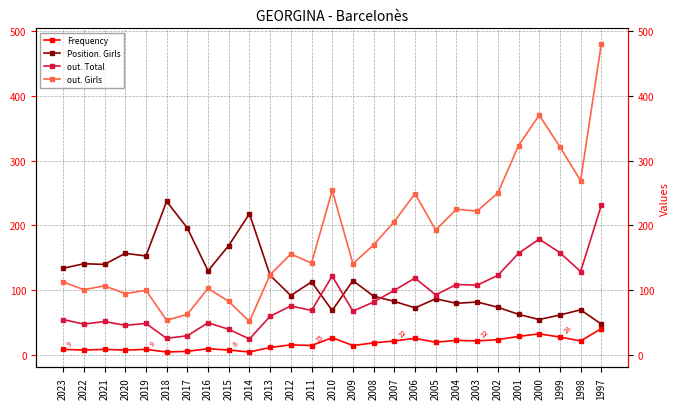

What is the average value of the Frequency series?

17